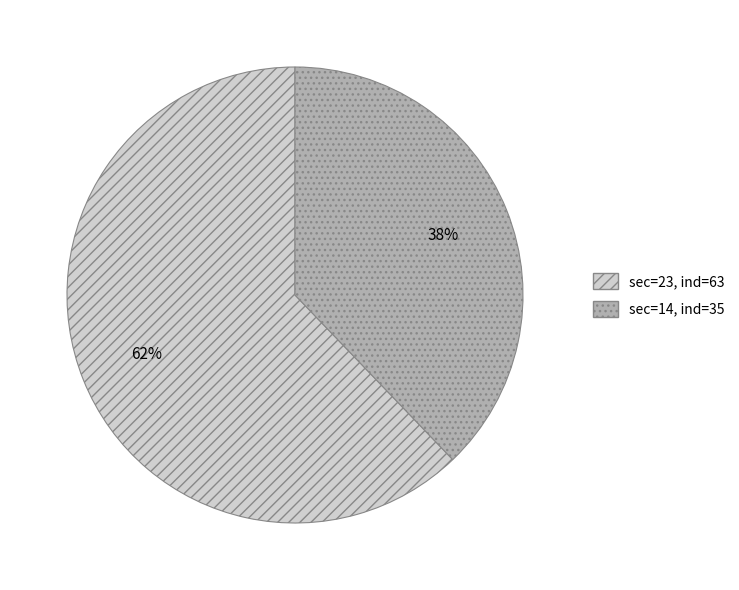

To the nearest percent, what is the difference between the largest and smallest slice percentages?

24%